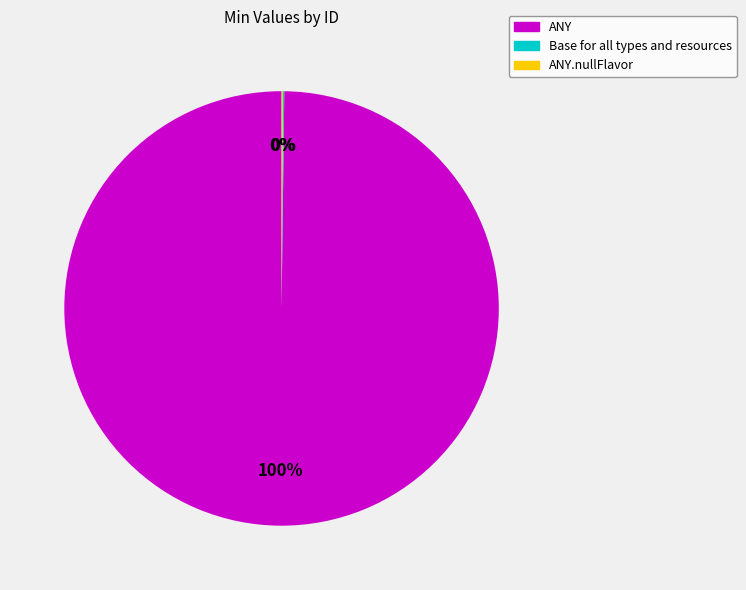

Which slice is the largest?

ANY